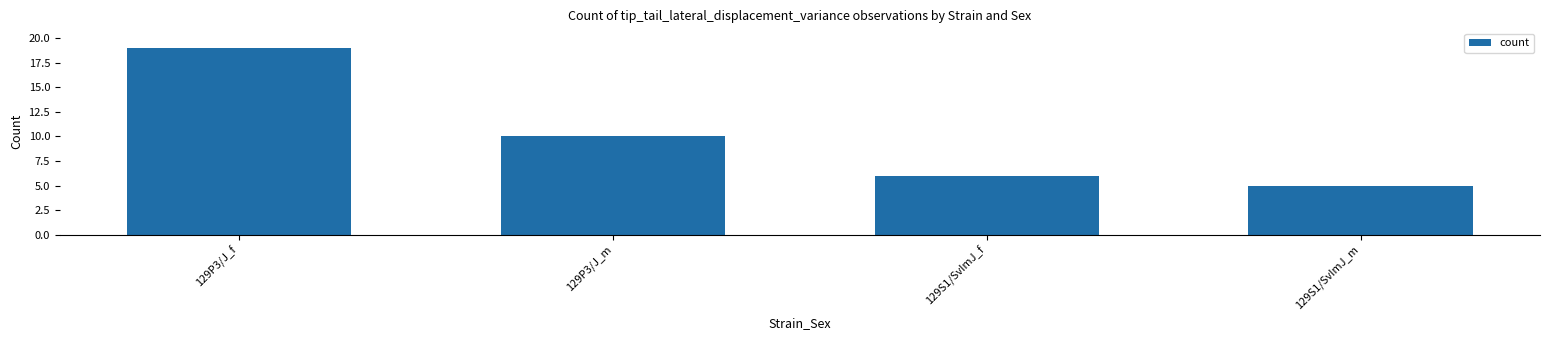

True or false: the data shows 5 at 129S1/SvImJ_m.

True